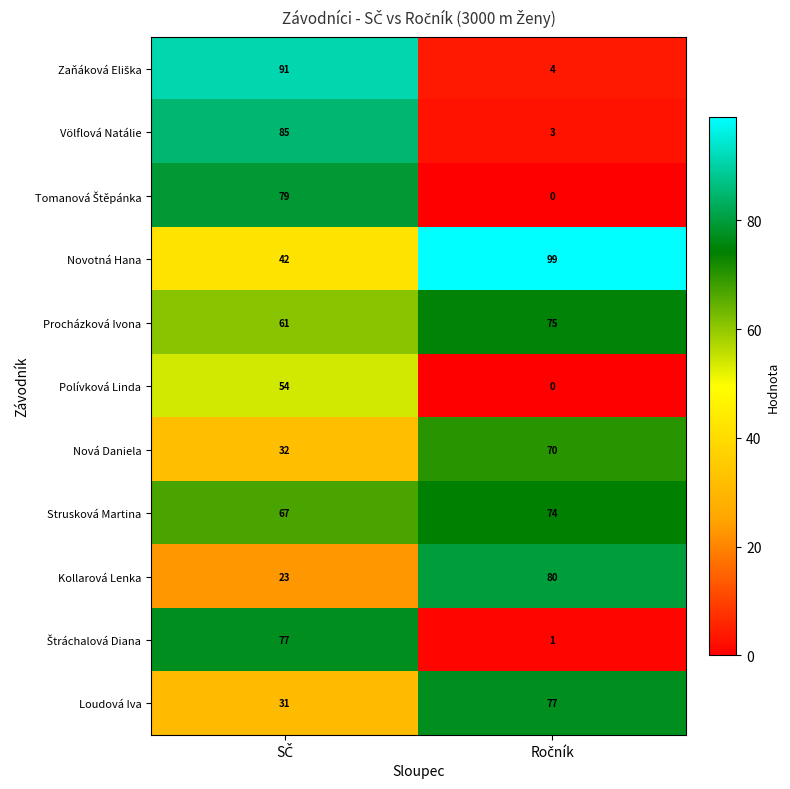

What is the greatest value displayed?

99